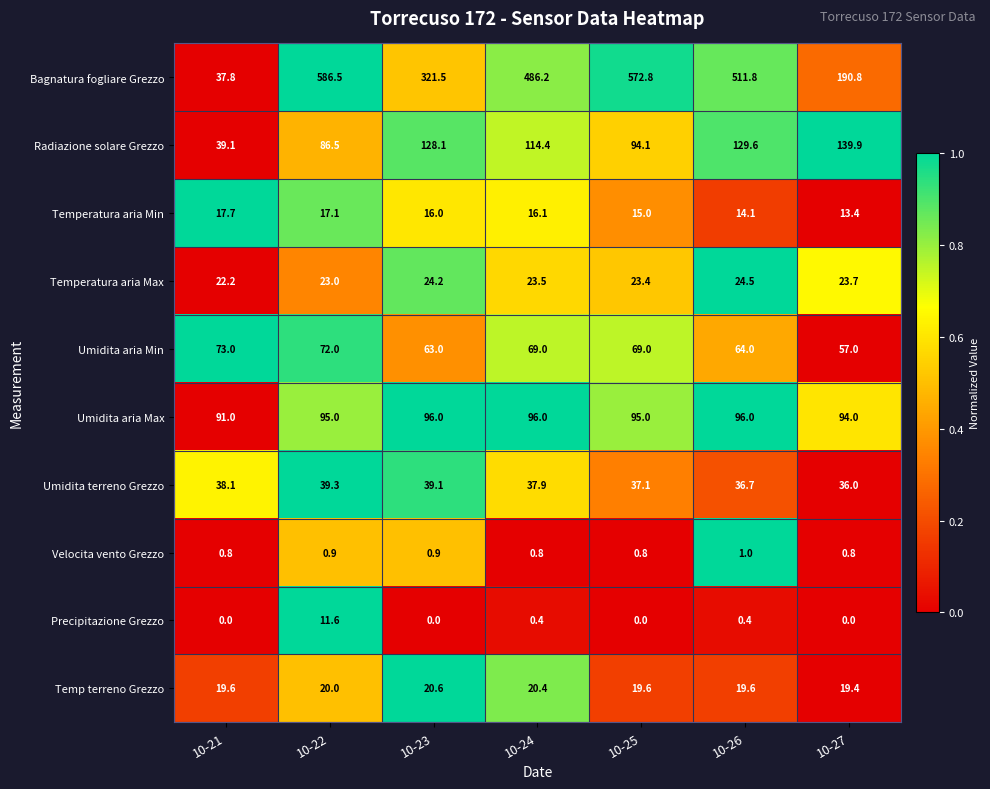

At which category is the sum across all series the highest?

10-22